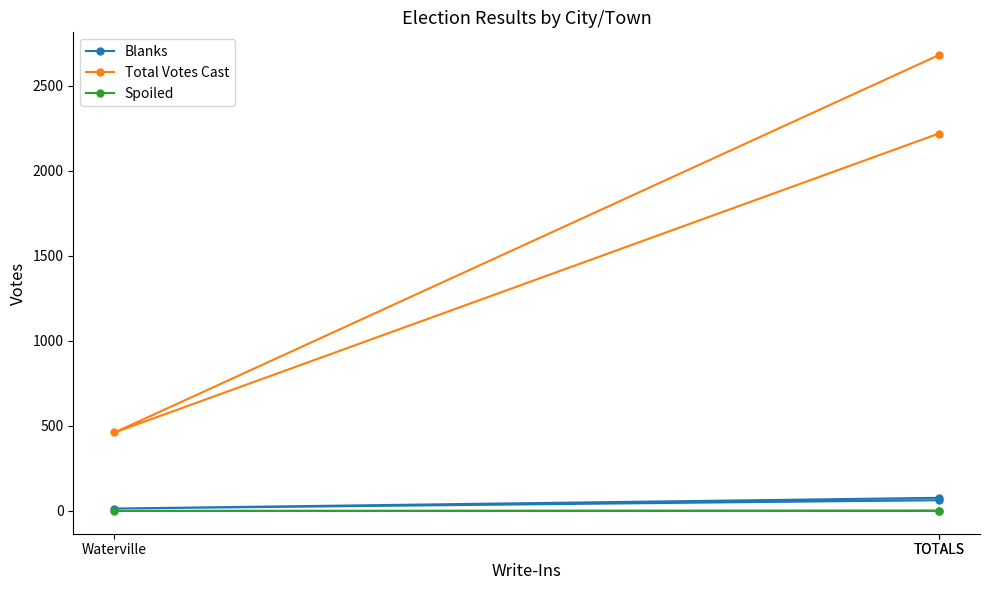

Which category has the lowest value in the Blanks series?

Waterville